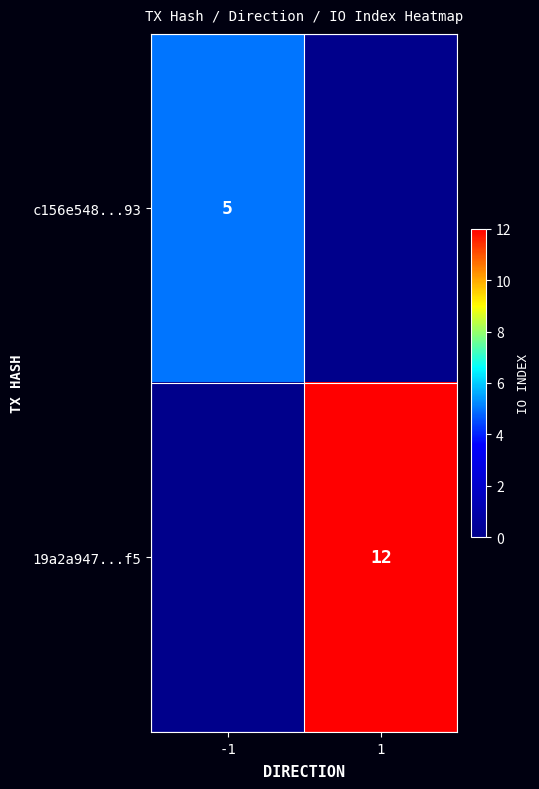

The value of c156e548...93 at -1 is 8. True or false?

False